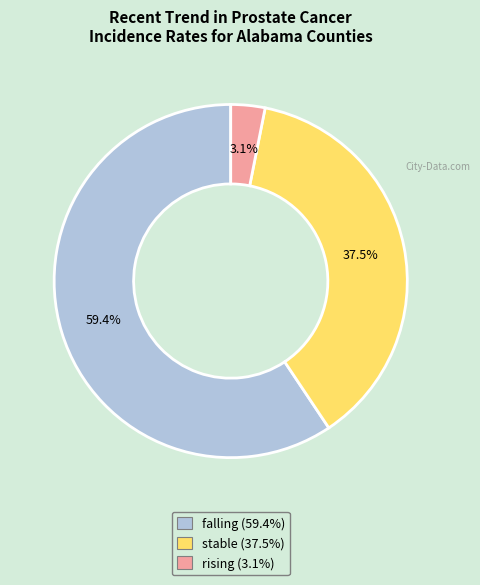

To the nearest percent, what is the combined percentage of rising and stable?

41%